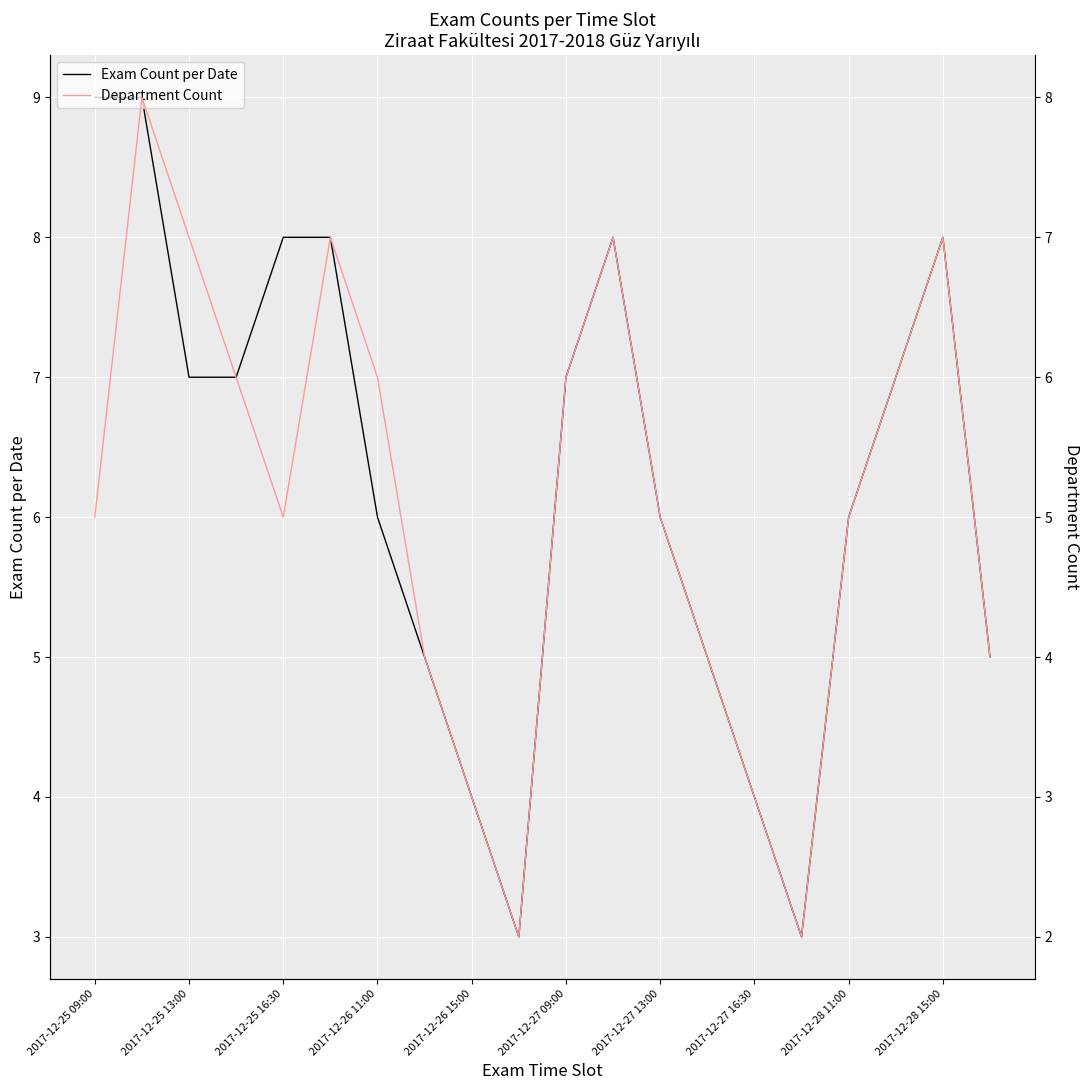

Which category has the highest value in the Exam Count per Date series?

2017-12-25 09:00